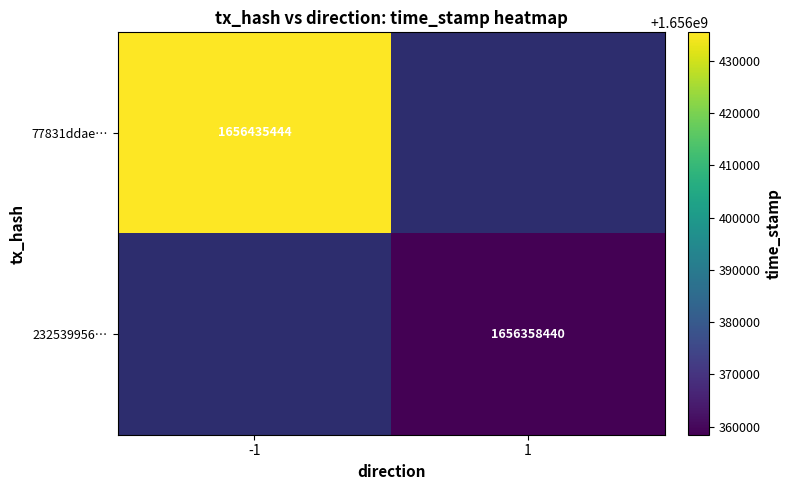

Which category has the highest value across all series?

-1